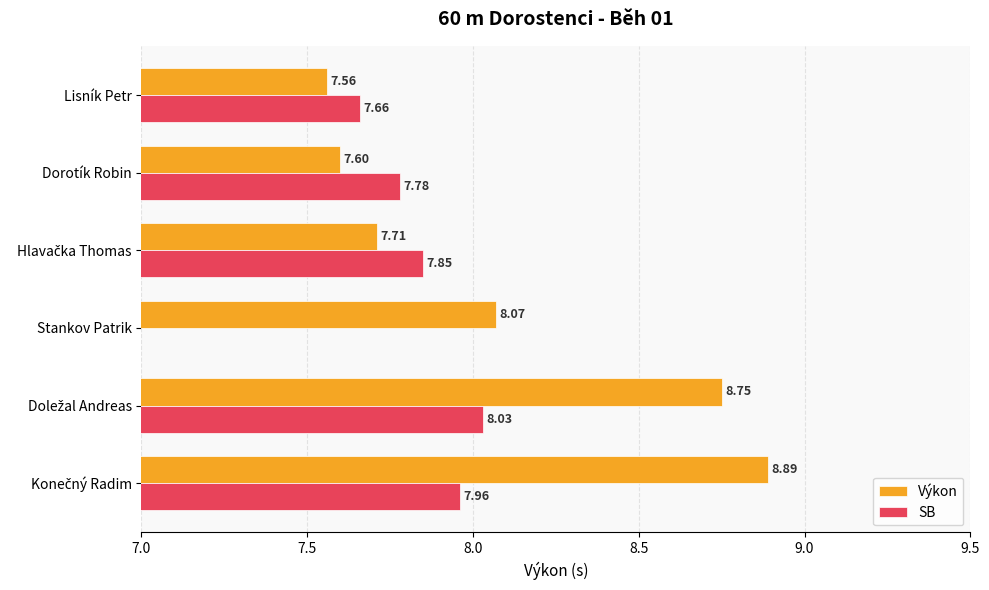

What is the value of the Výkon bar at the 5th from the left?

8.8